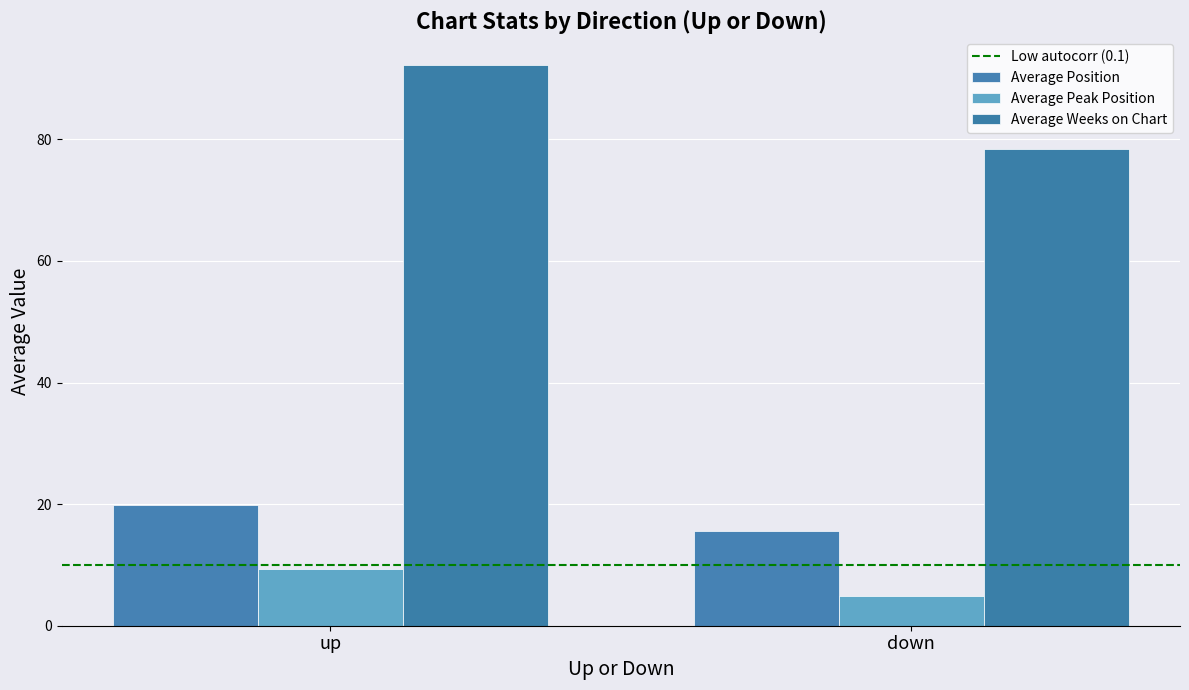

Are the bars grouped side by side (vs. stacked)?

Yes